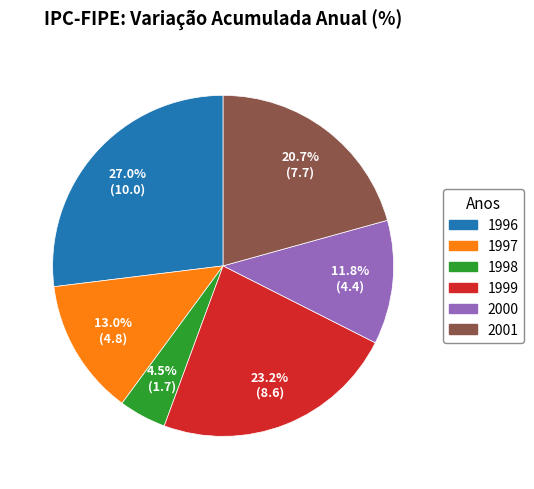

Which has a higher value, 1997 or 2000?

1997